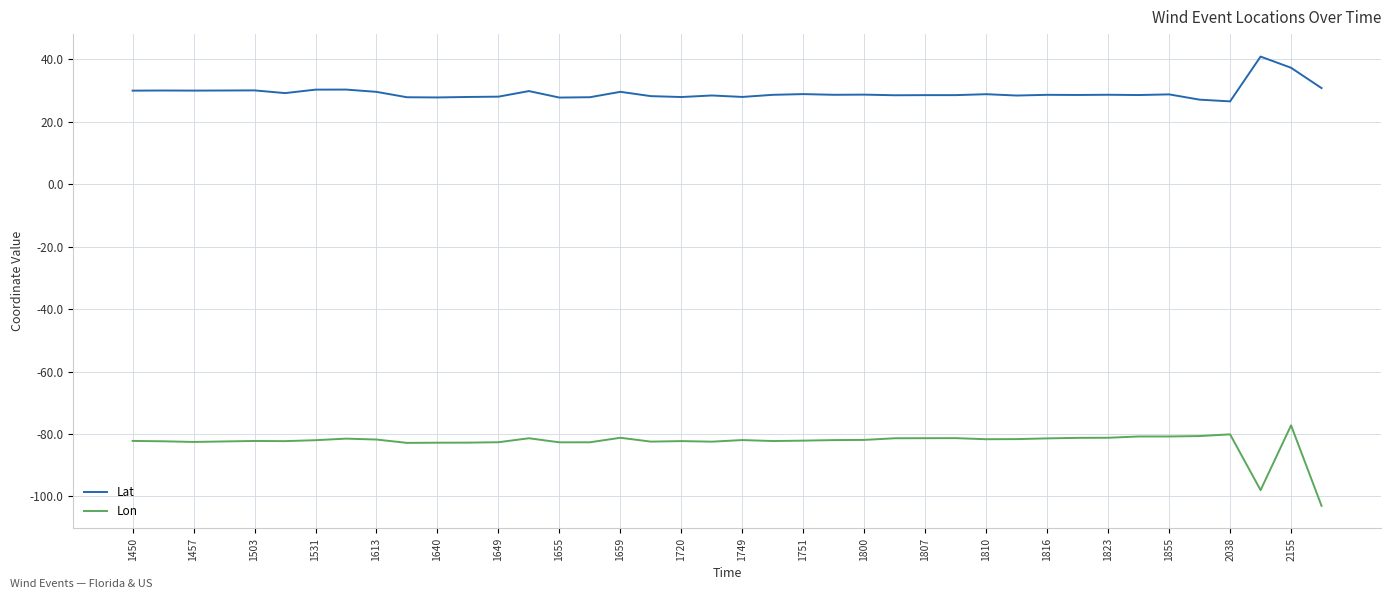

Rank the series by their maximum value, from highest to lowest.

Lat, Lon